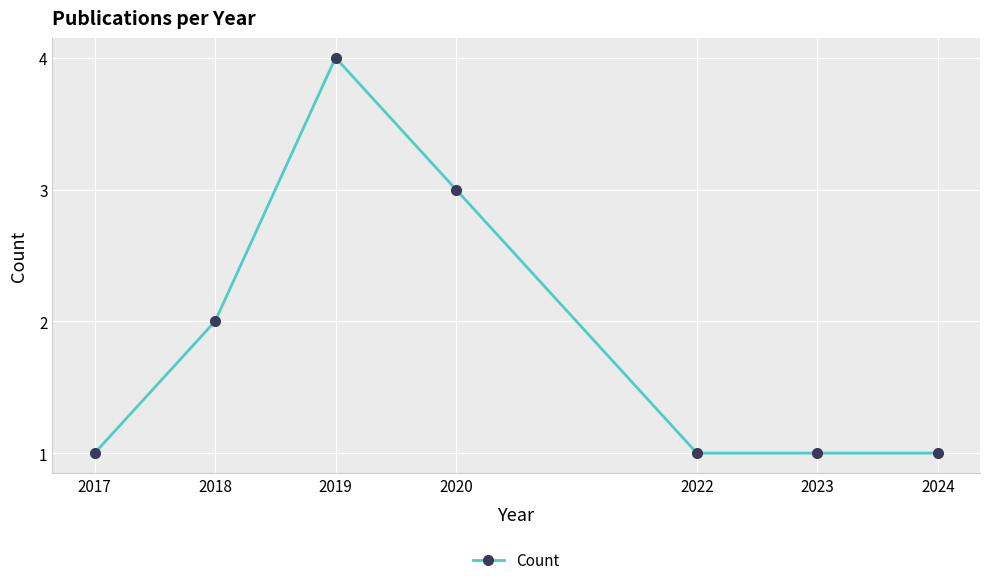

At which category does the data reach its first local peak?

2019